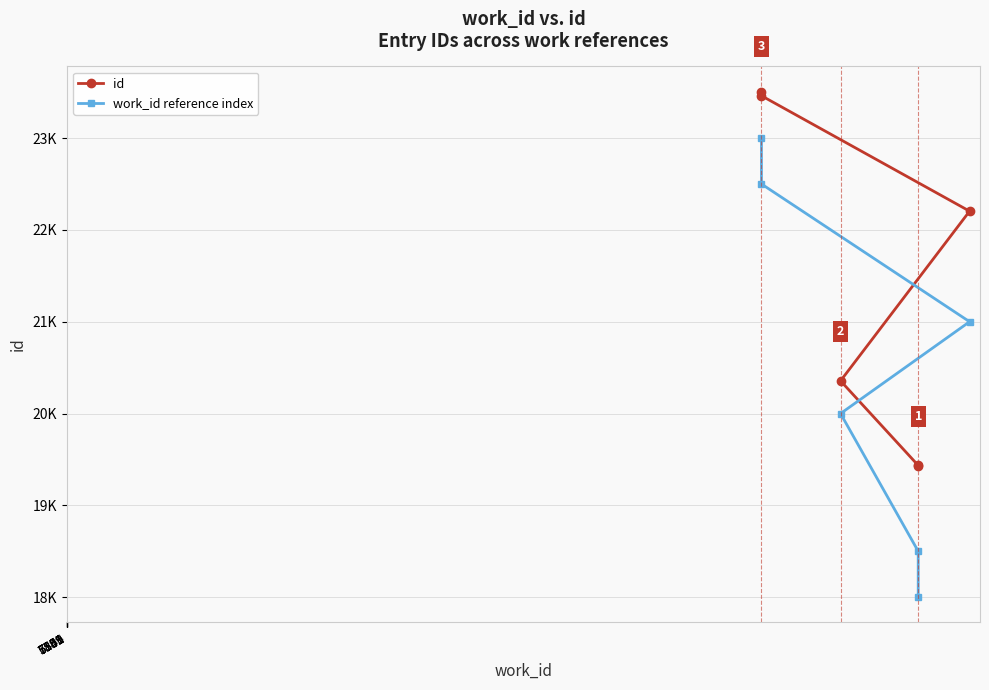

True or false: work_id reference index and id intersect in this chart.

False